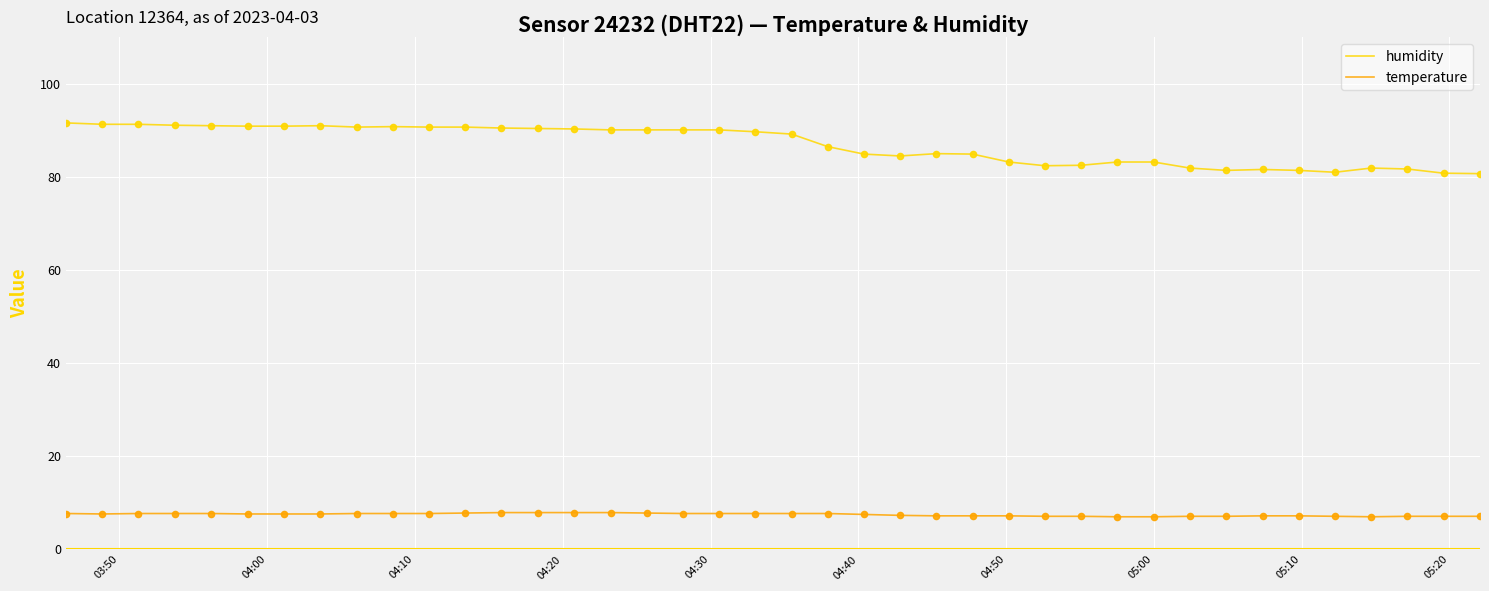

Which series has the widest spread of values?

humidity